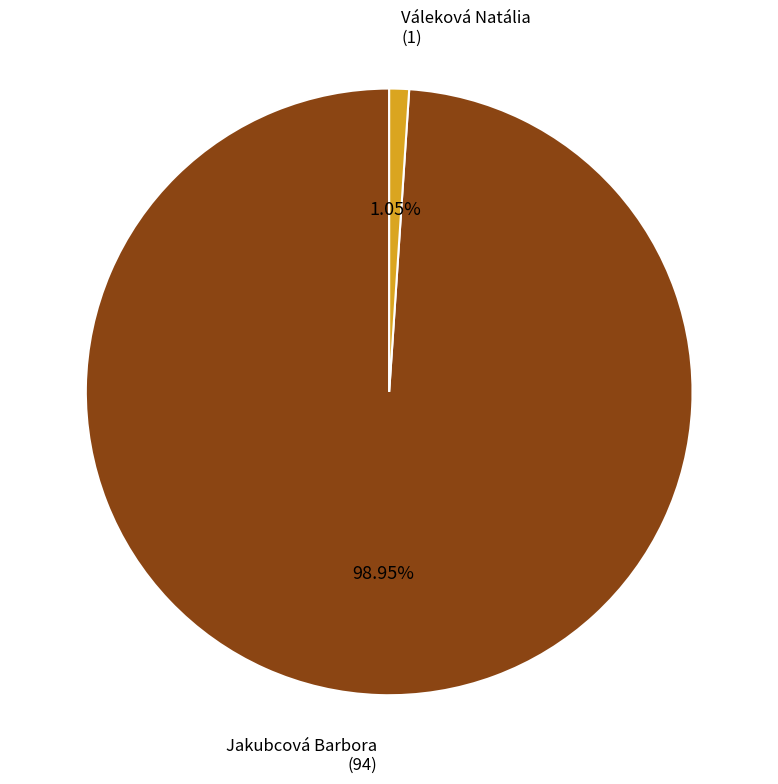

How many segments does this pie chart have?

2